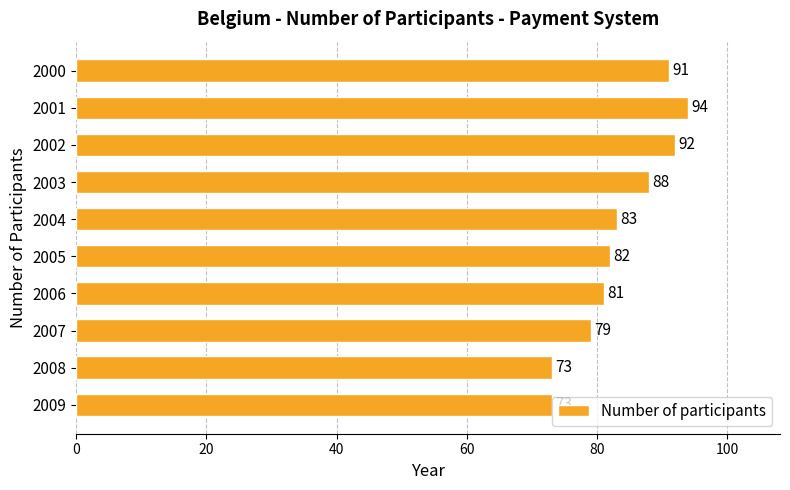

Between 2000 and 2008, which is larger?

2000